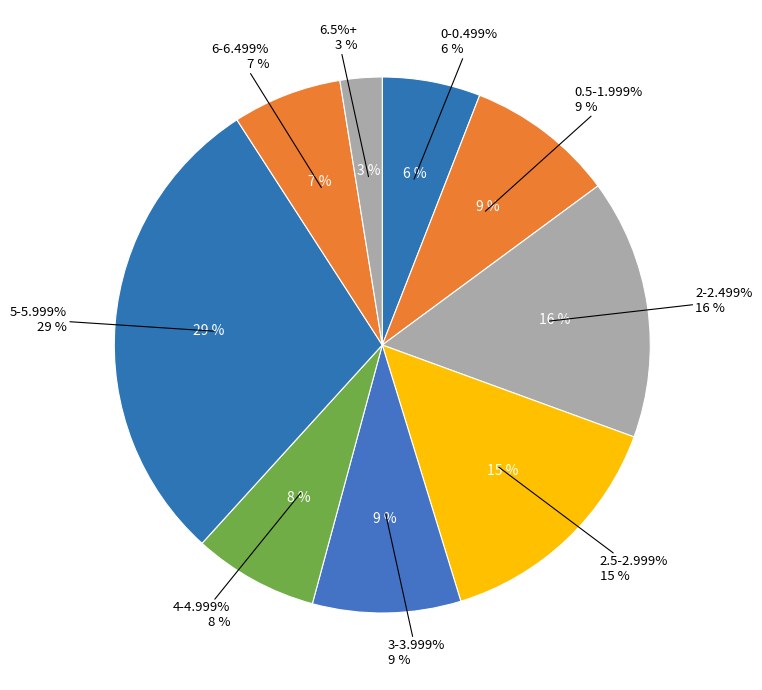

The 6-6.499 slice represents 1% of the pie. True or false?

False